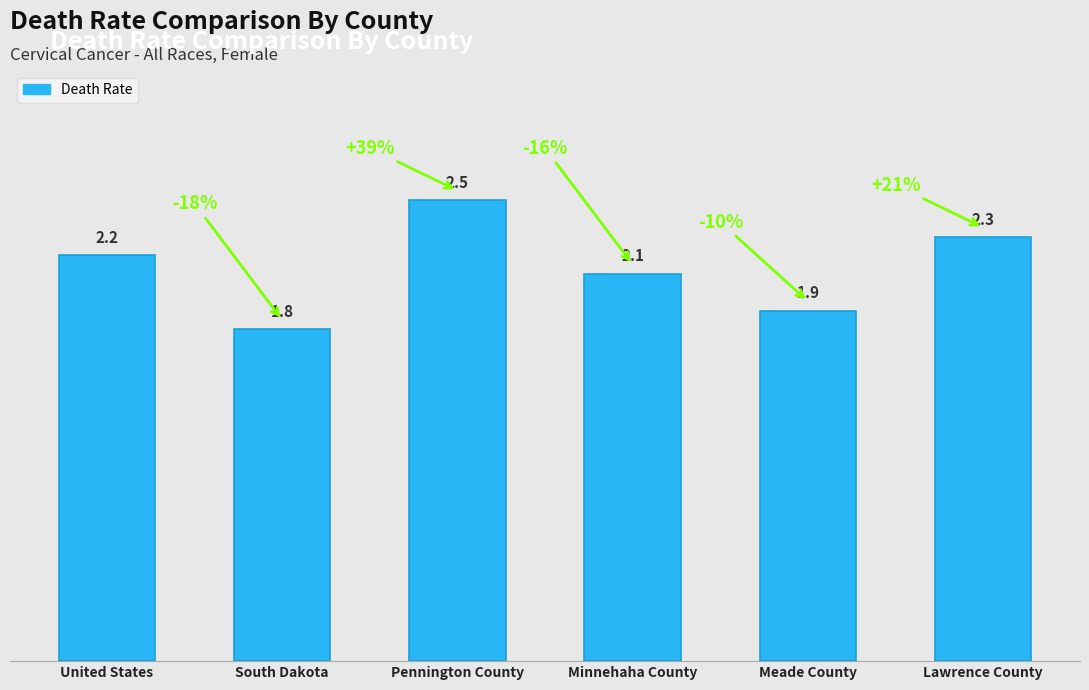

What value does the data have at Lawrence County?

2.3